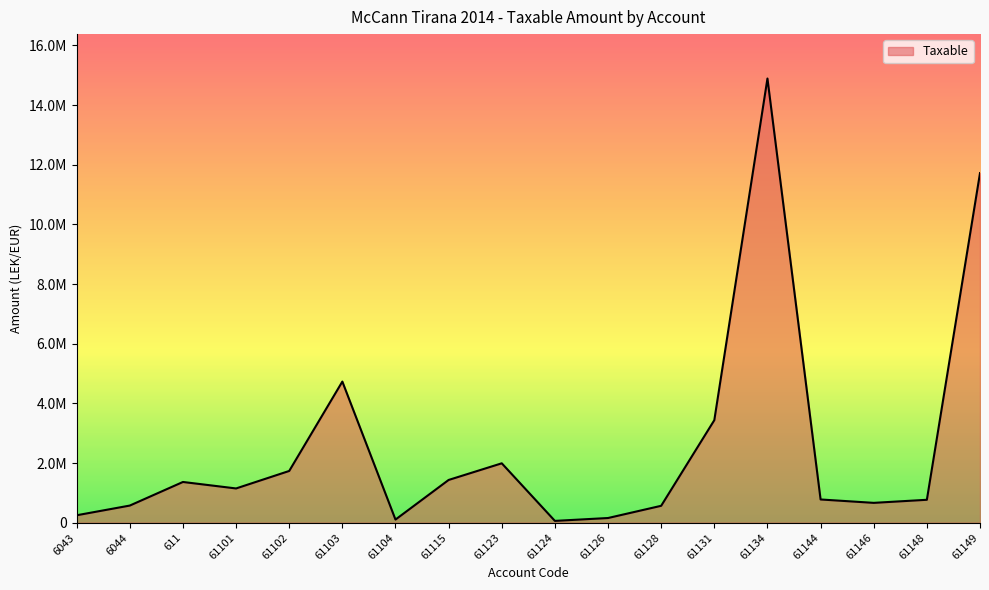

What is the smallest value displayed?

61813.2